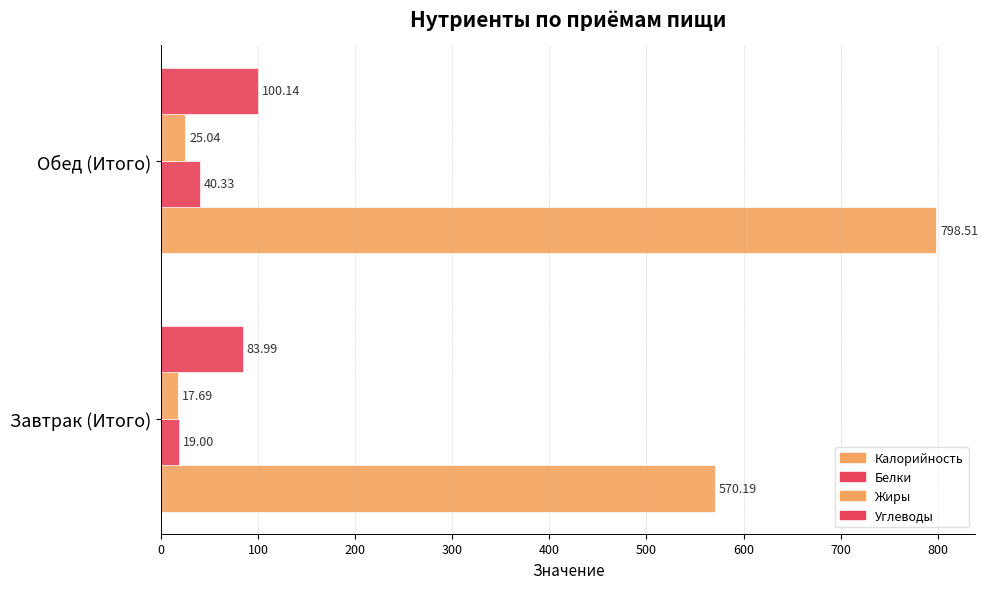

How many categories are shown in the chart?

2